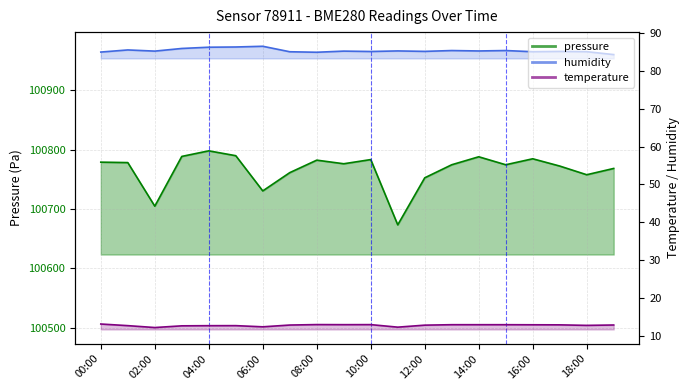

In humidity, how many points are higher than both neighbors (excluding endpoints)?

7